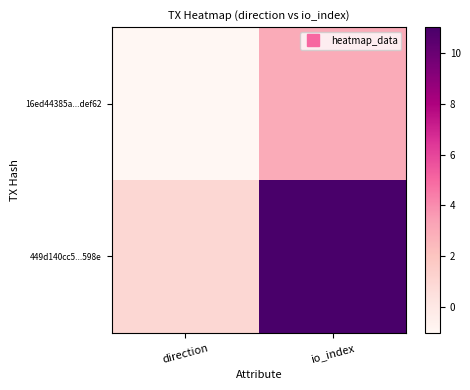

Which series has the largest range (max minus min)?

449d140cc5...598e